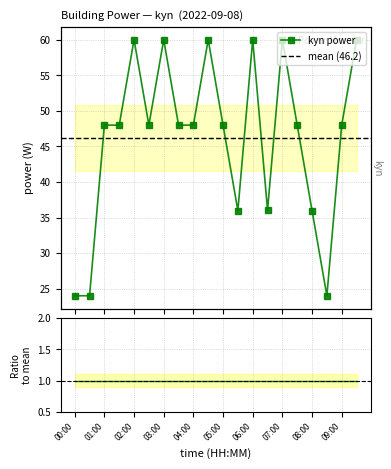

Is this an area chart (filled region under the line)?

No